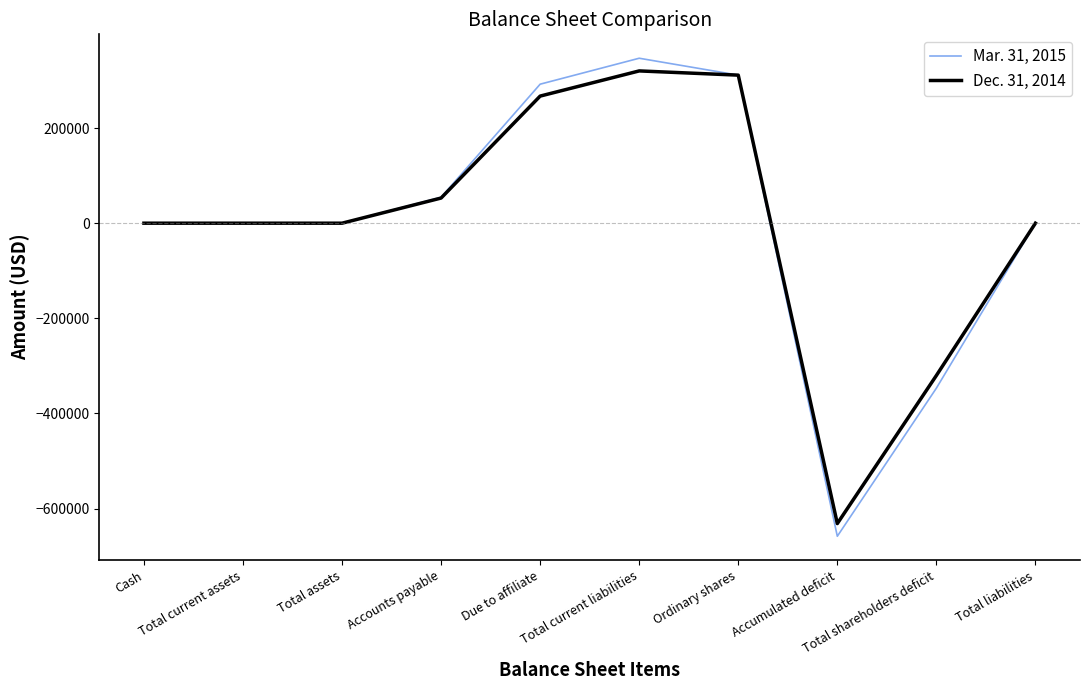

List the series in order of their peak value, lowest first.

Dec. 31, 2014, Mar. 31, 2015